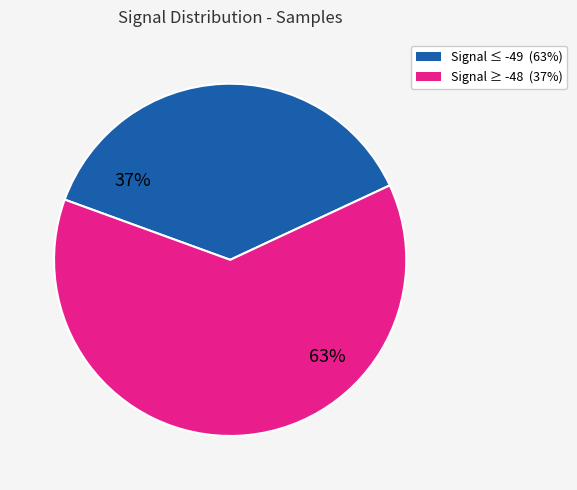

Is there any slice that represents more than half of the pie?

Yes